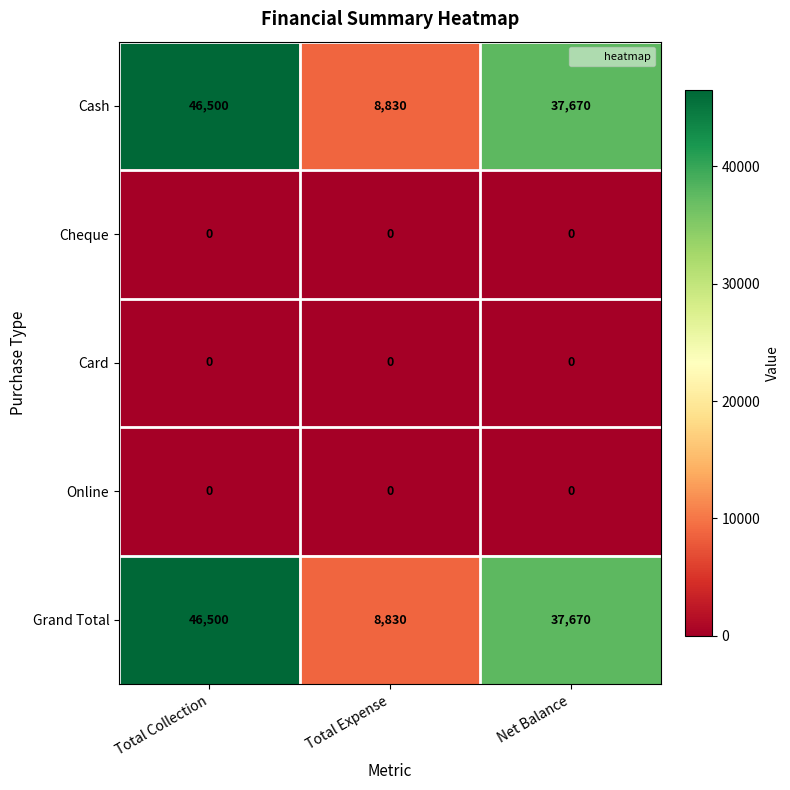

What is the spread (max minus min) of values at Net Balance?

37670